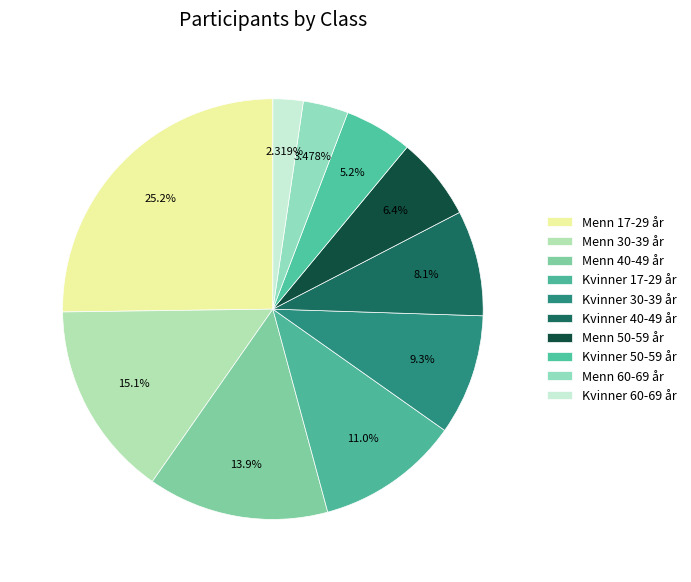

What is the smallest slice in the pie chart?

Kvinner 60-69 år